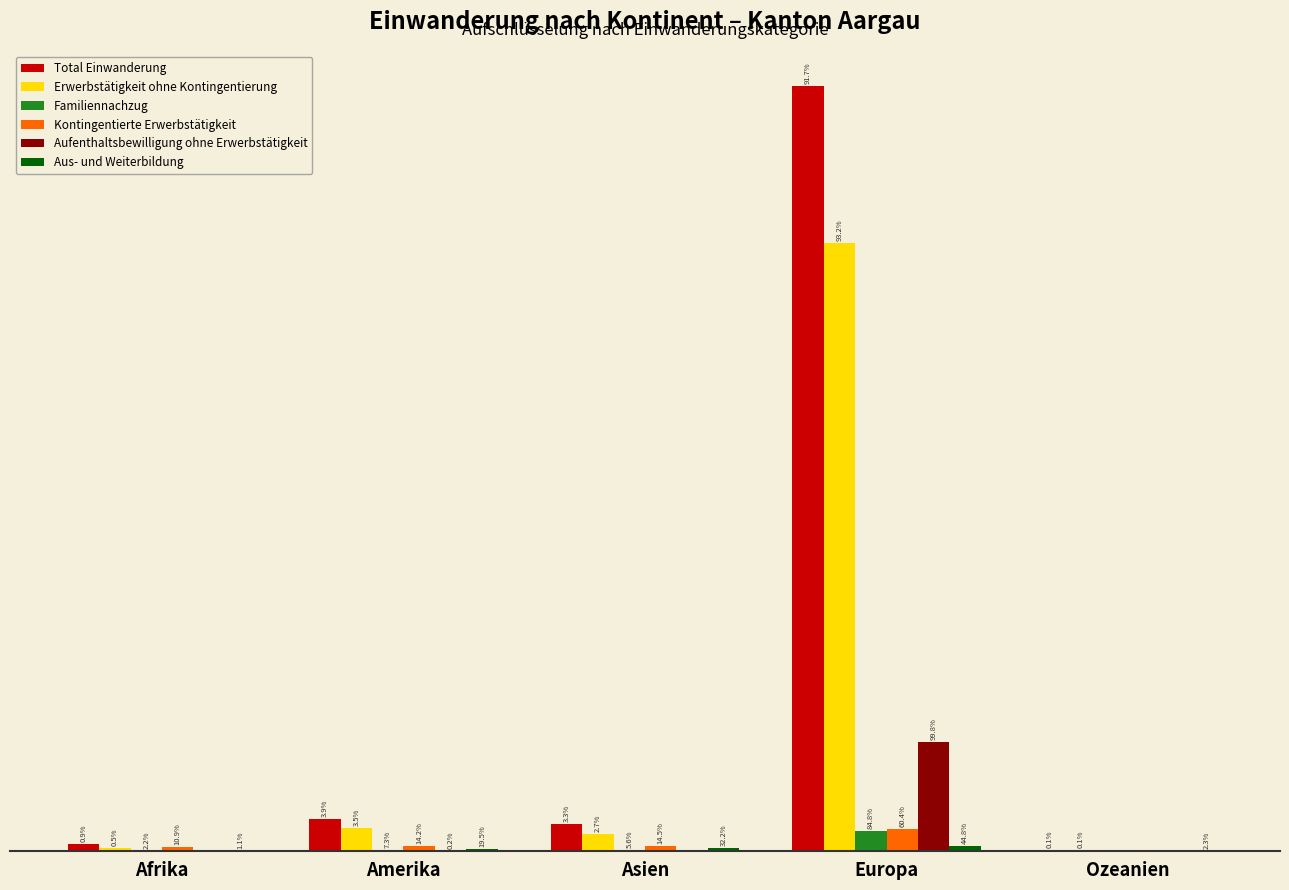

At which label does Total Einwanderung first exceed 208?

Amerika